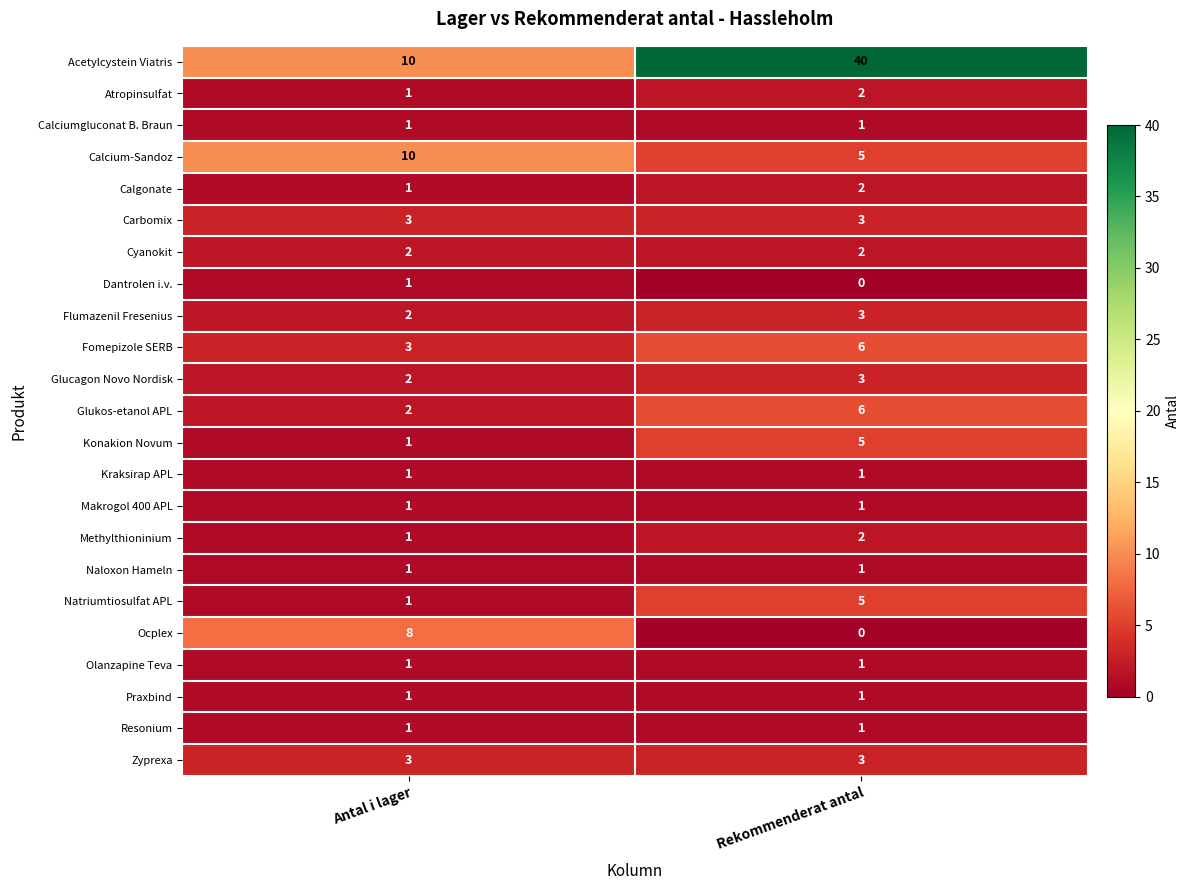

List the labels in order of Konakion Novum value, smallest first.

Antal i lager, Rekommenderat antal